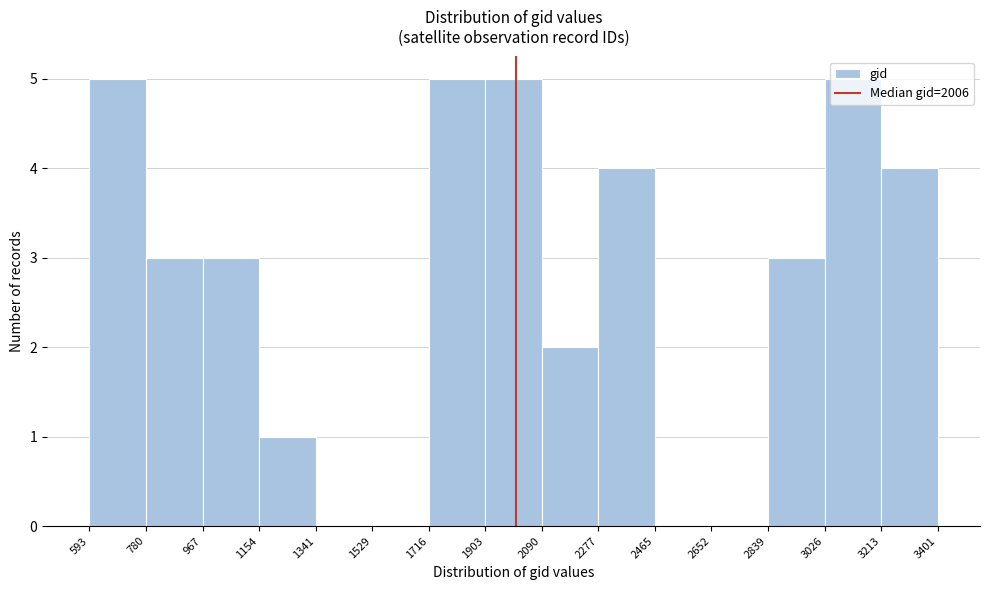

Reading left to right, list every bar in this chart as the range it spans on the x-axis followed by its height. The values are not printed on the chart, so give them approximately, as read against the axis.

593 to 780: 5
780 to 967: 3
967 to 1154: 3
1154 to 1341: 1
1341 to 1529: 0
1529 to 1716: 0
1716 to 1903: 5
1903 to 2090: 5
2090 to 2277: 2
2277 to 2465: 4
2465 to 2652: 0
2652 to 2839: 0
2839 to 3026: 3
3026 to 3213: 5
3213 to 3401: 4